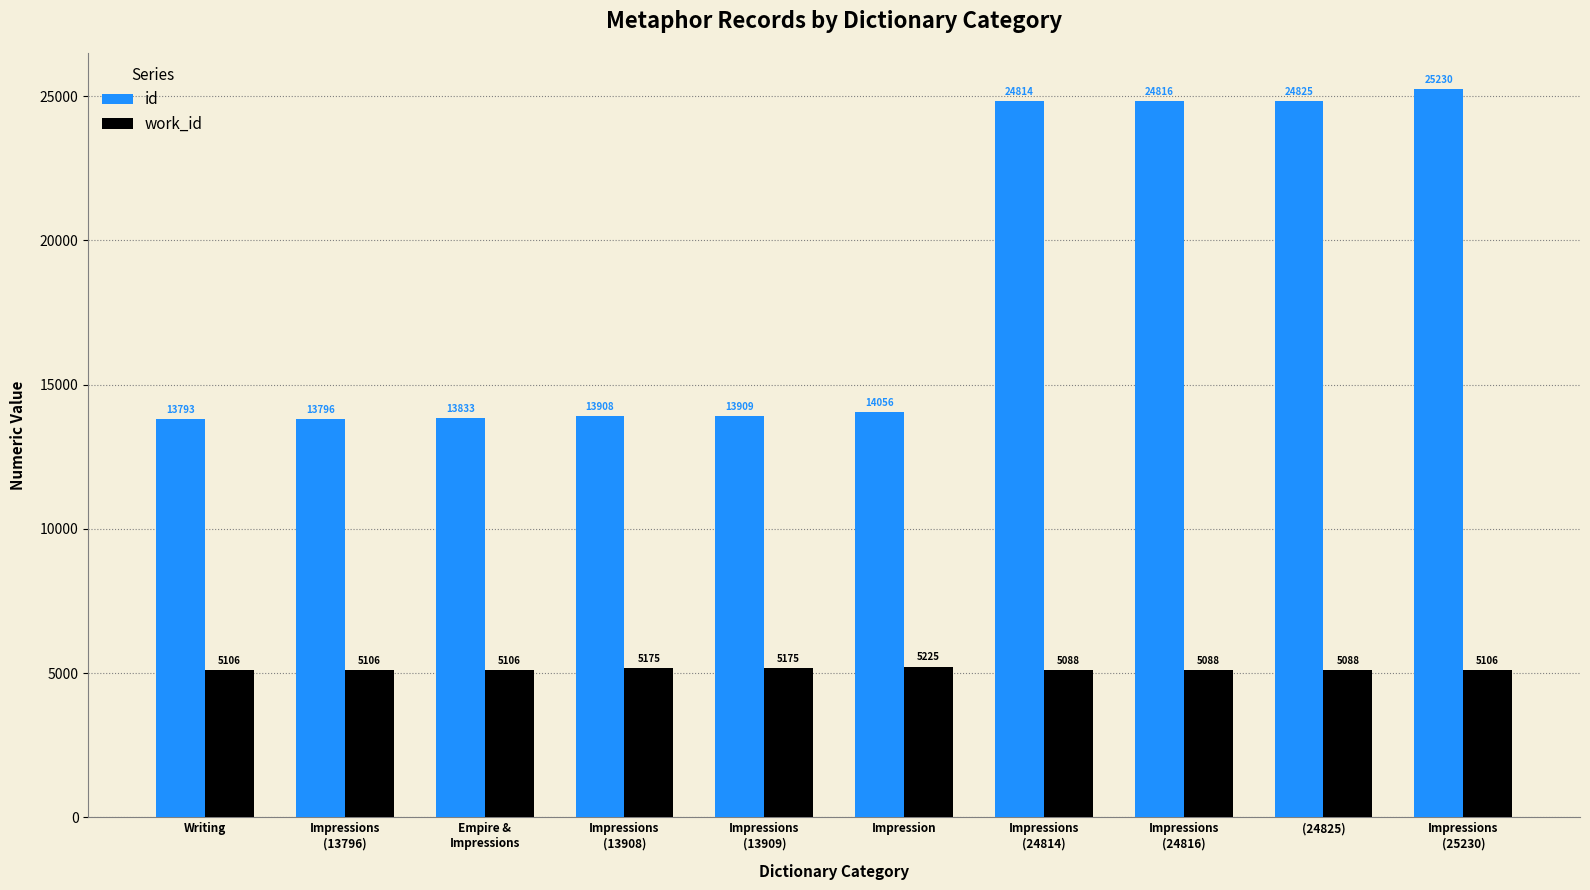

What is the label of the 2nd bar from the right?

(24825)